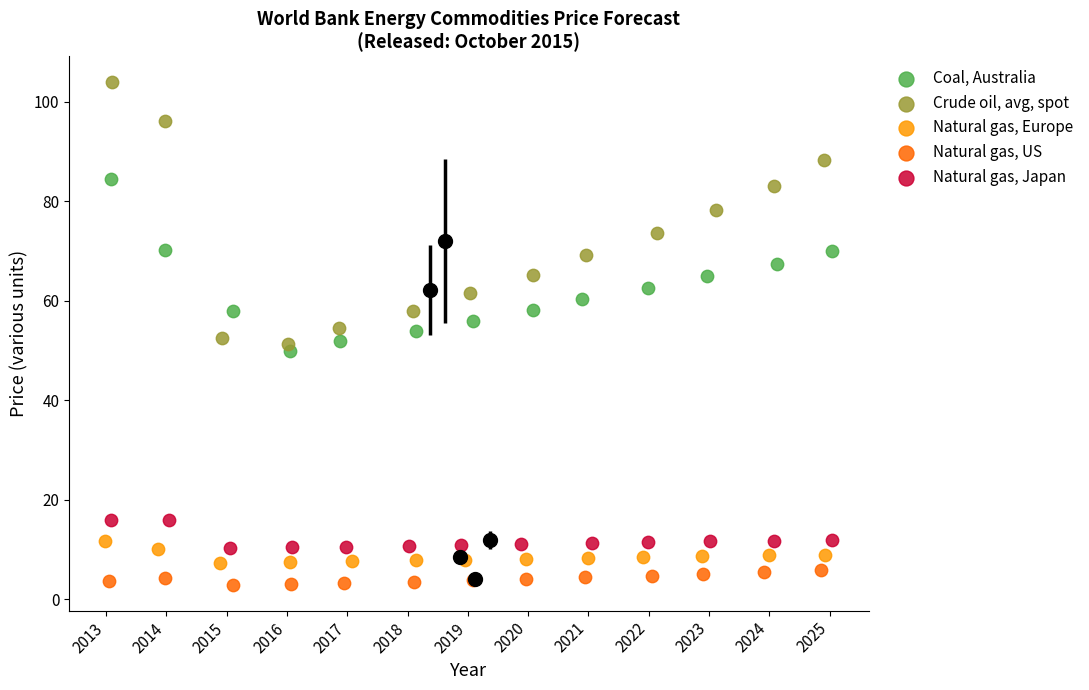

Which series reaches the minimum Y coordinate?

Natural gas, US